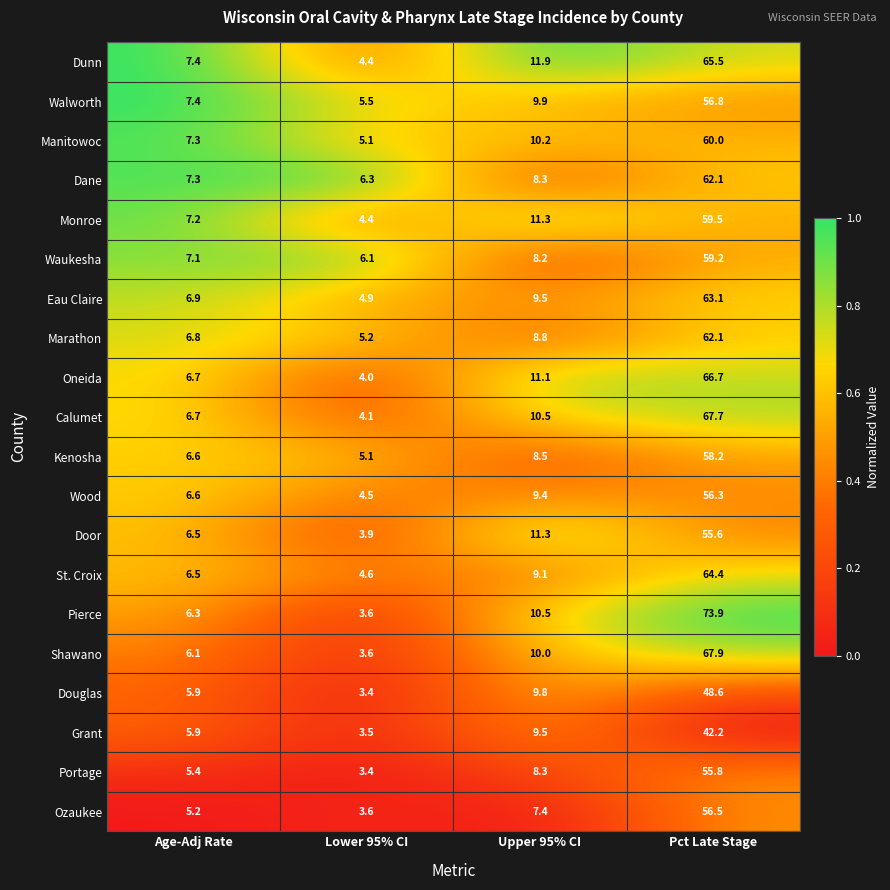

List the labels in order of Door value, smallest first.

Lower 95% CI, Age-Adj Rate, Upper 95% CI, Pct Late Stage